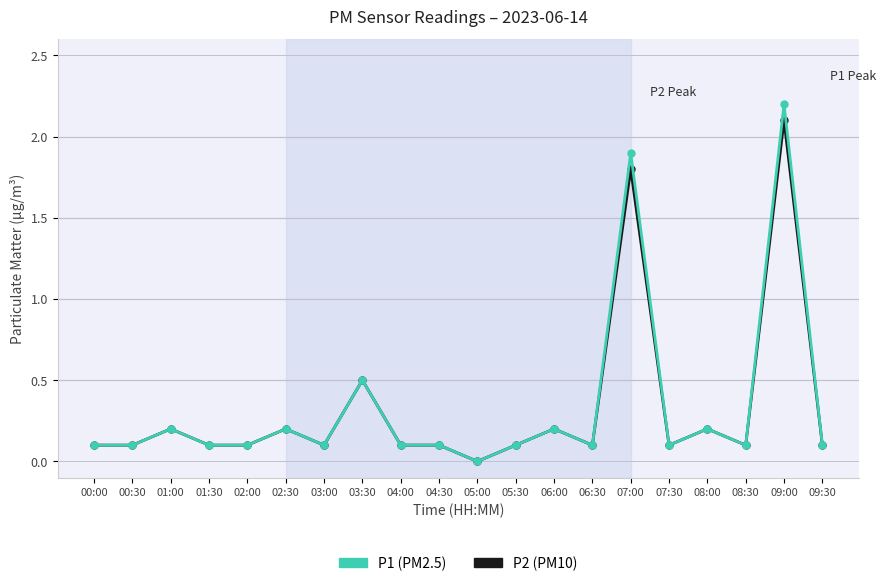

At which category is the sum across all series the highest?

09:00